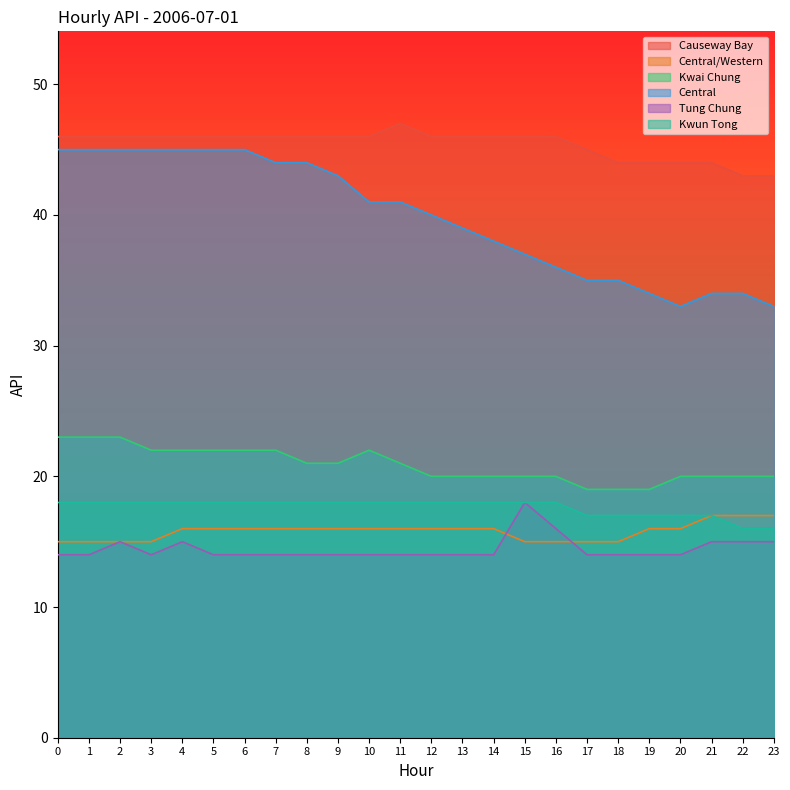

True or false: Kwai Chung and Central/Western intersect in this chart.

False